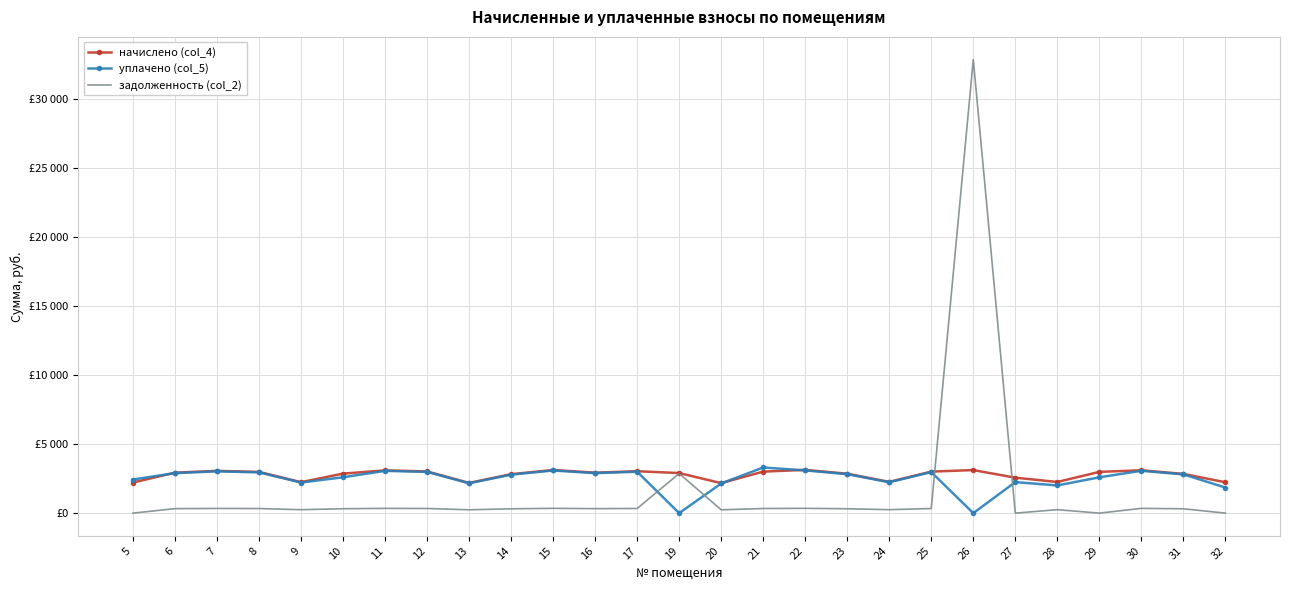

Between 27 and 8, which is larger?

8